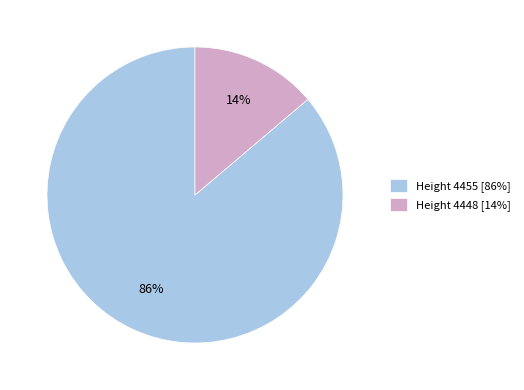

Which slice is the smallest?

Height 4448 [14%]